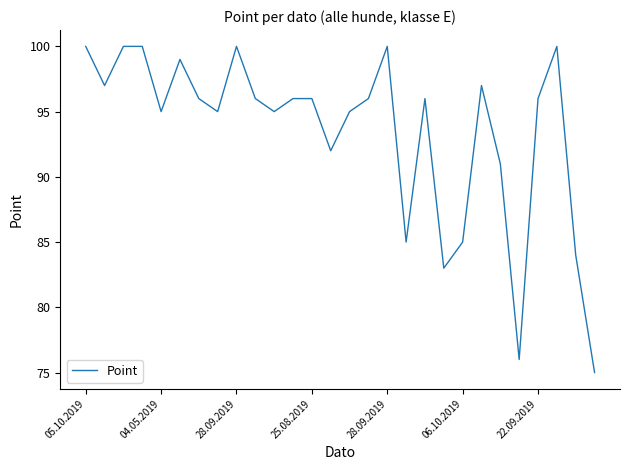

What is the average value?

93